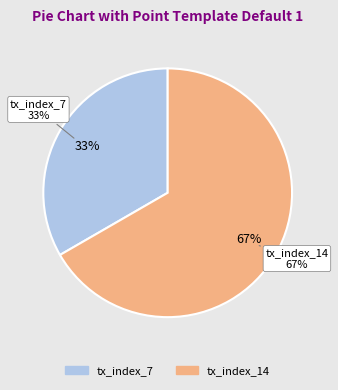

To the nearest percent, what is the average slice percentage?

50%